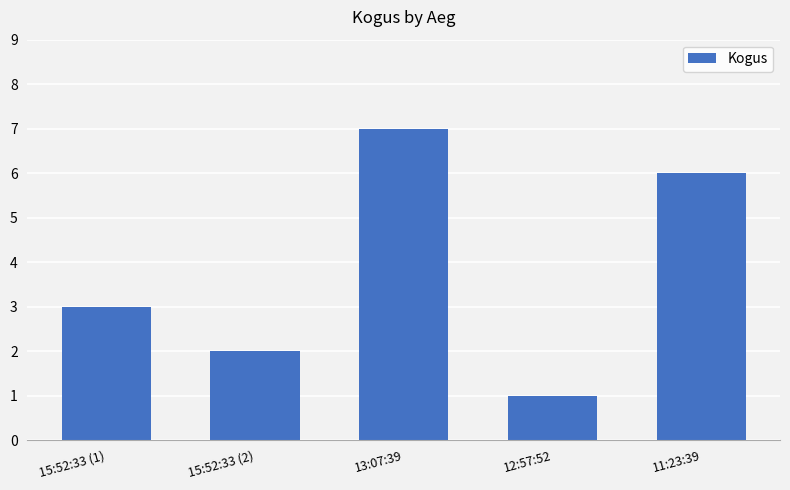

The chart shows a value of 5 at 15:52:33 (1). True or false?

False